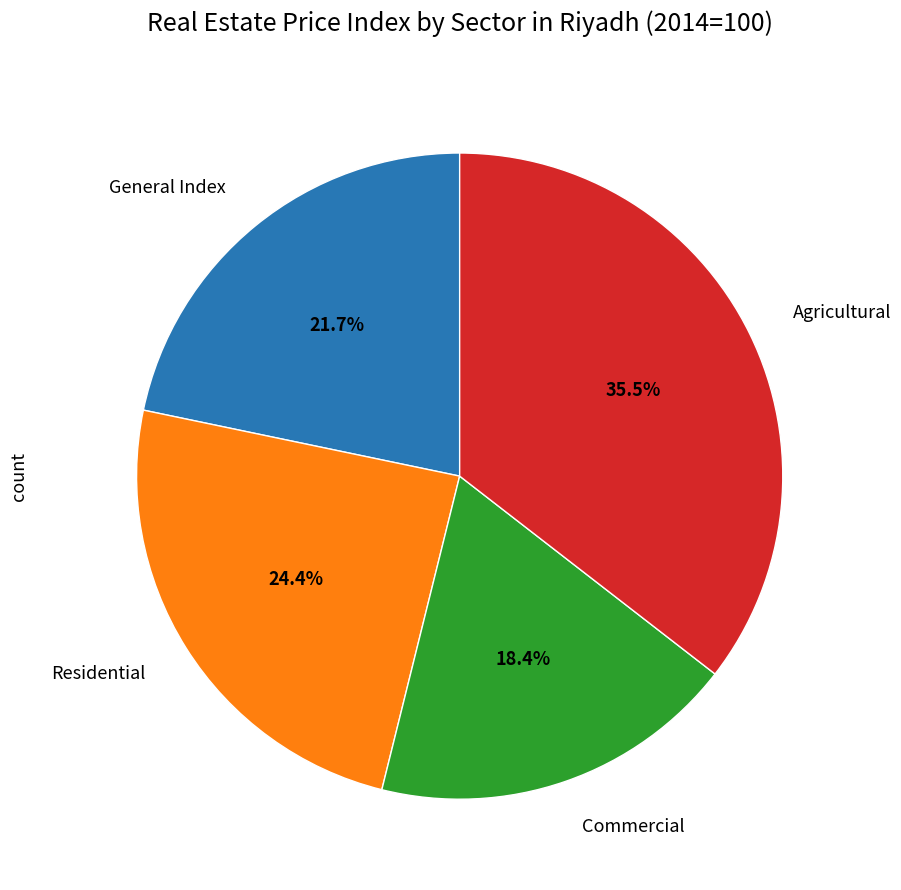

Does any single category account for the majority?

No